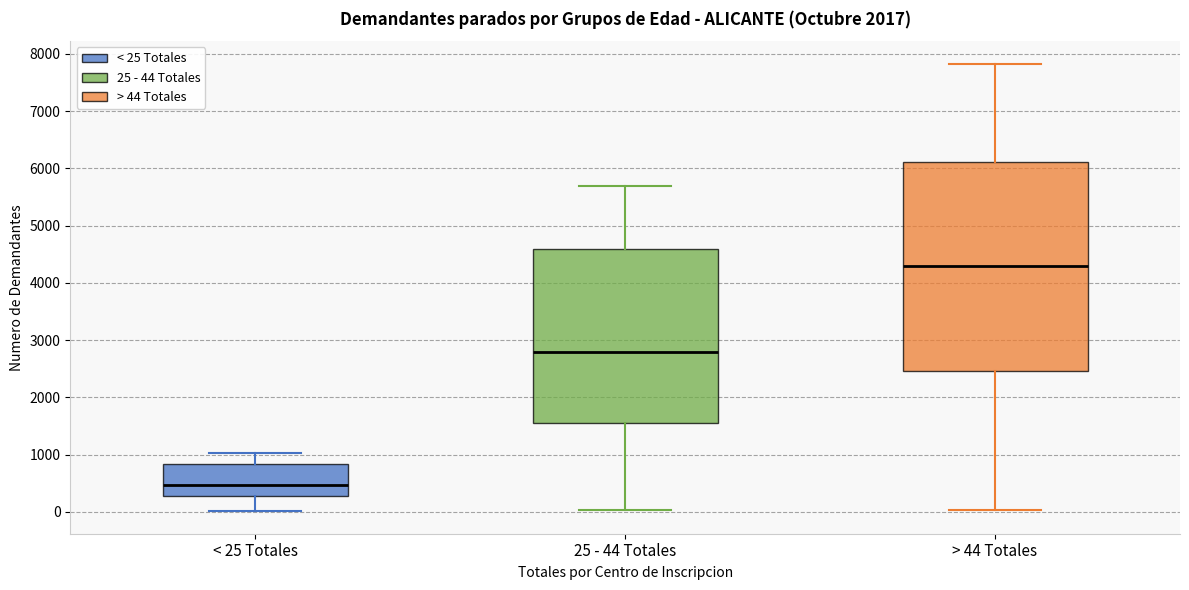

Which box is the tallest, from its lower edge to its upper edge?

> 44 Totales